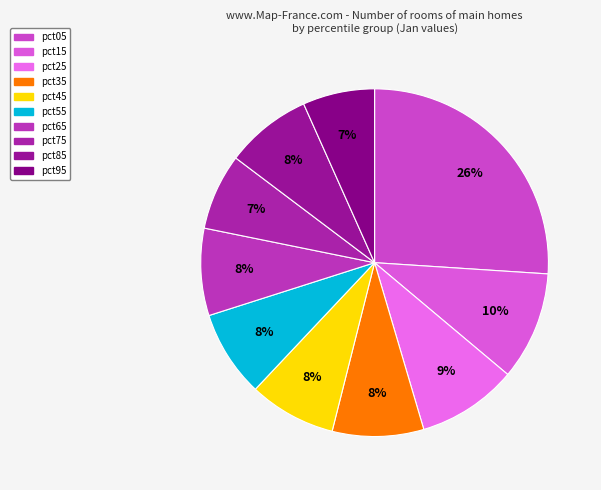

How many slices are in this pie chart?

10